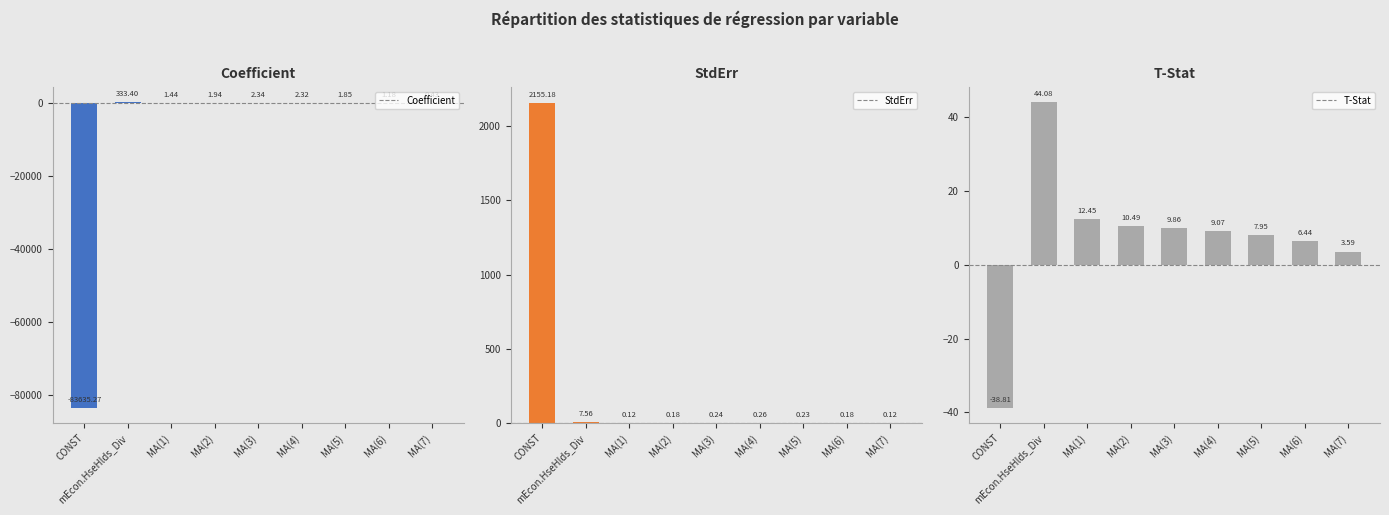

Rank the series by their maximum value, from lowest to highest.

T-Stat, Coefficient, StdErr